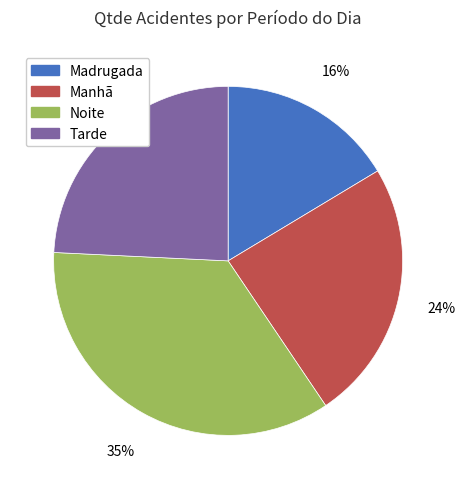

Is it true that Madrugada is 27% of the pie?

False